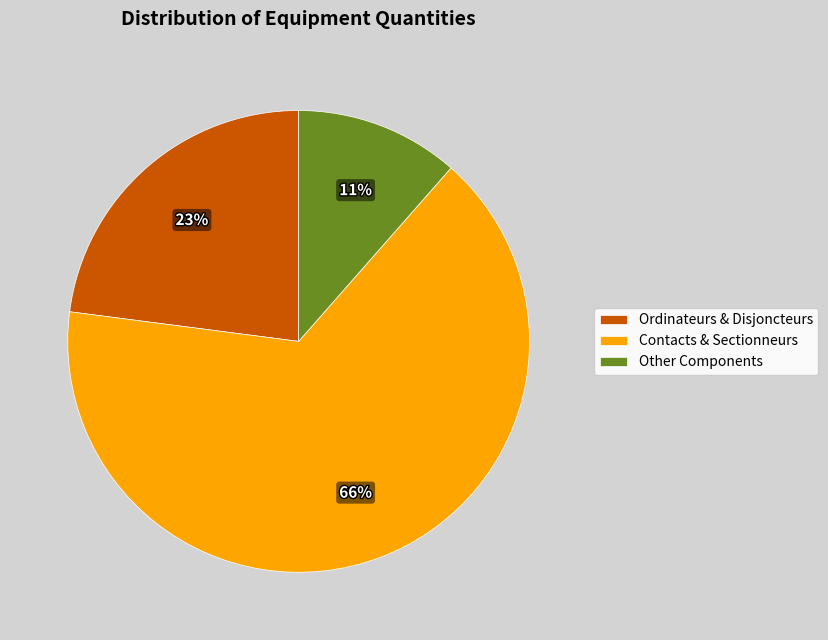

Rank the categories by value from highest to lowest.

Contacts & Sectionneurs, Ordinateurs & Disjoncteurs, Other Components